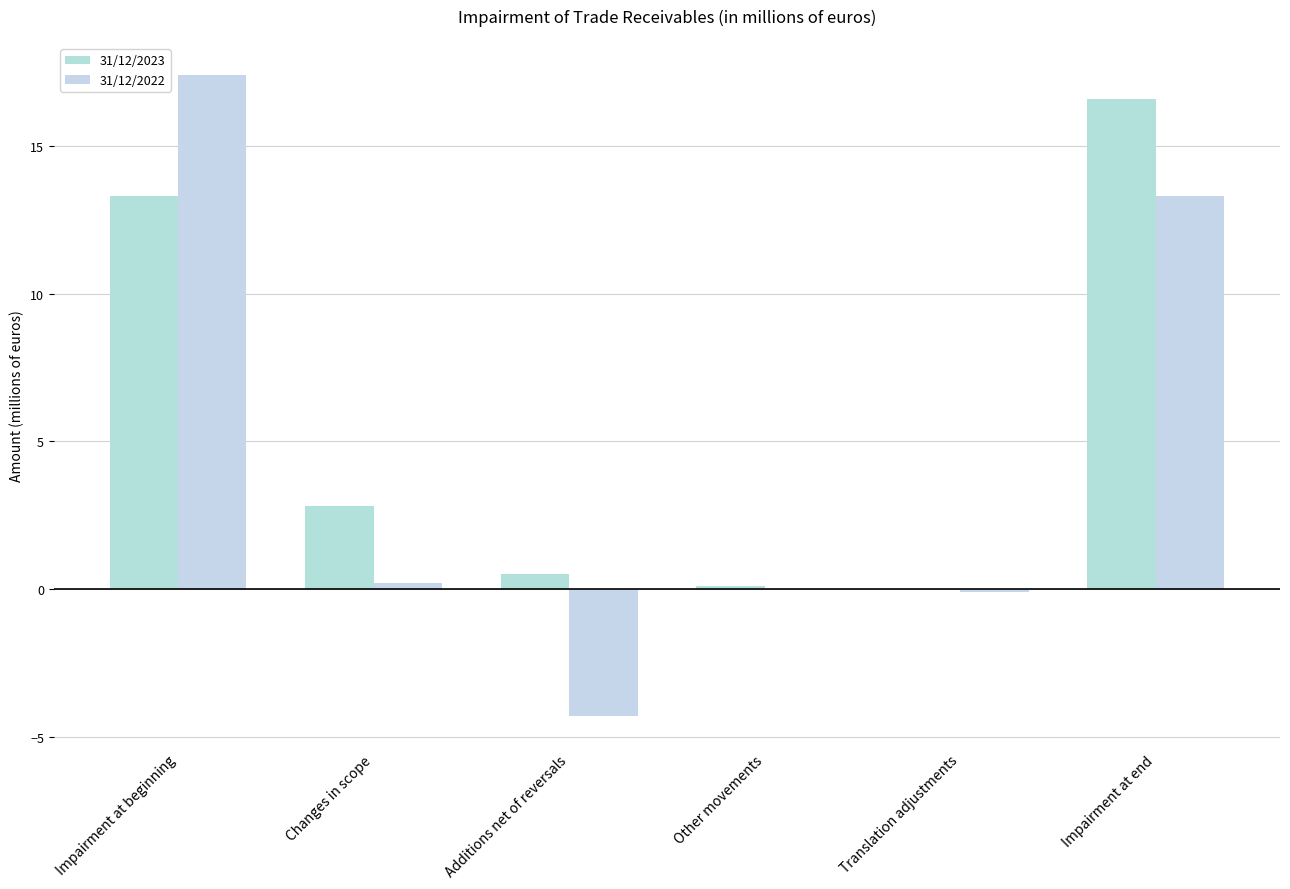

Which series changed the most between Additions net of reversals and Impairment at end?

31/12/2022